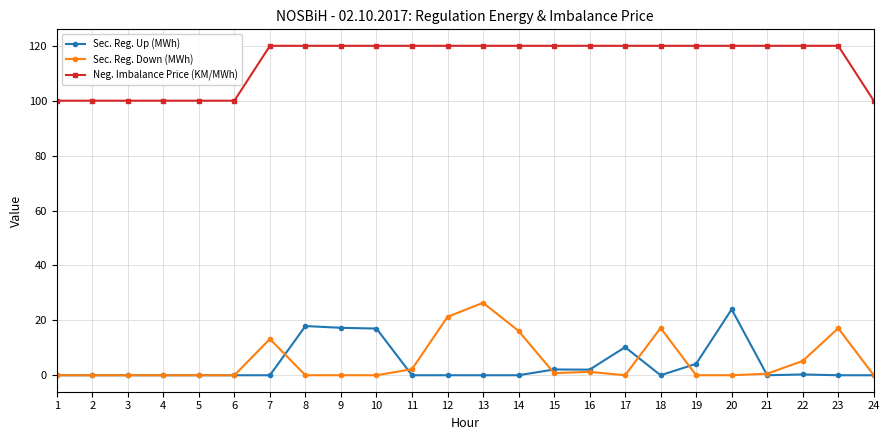

Is it true that Sec. Reg. Down (MWh) equals 0.0 at 6?

True